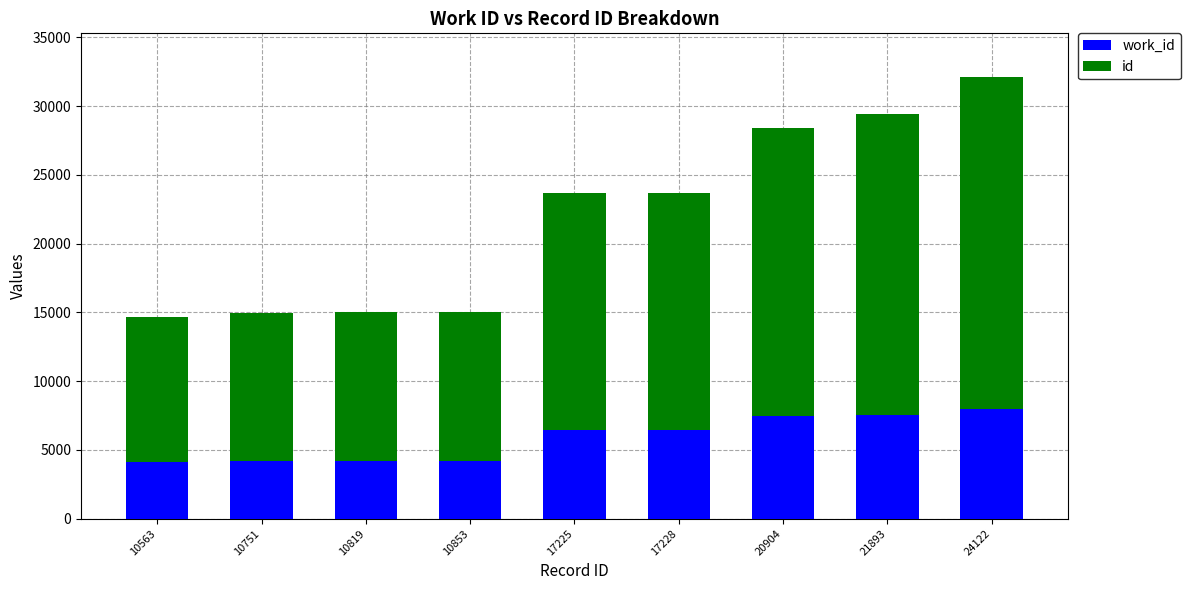

At which category is the sum across all series the highest?

24122